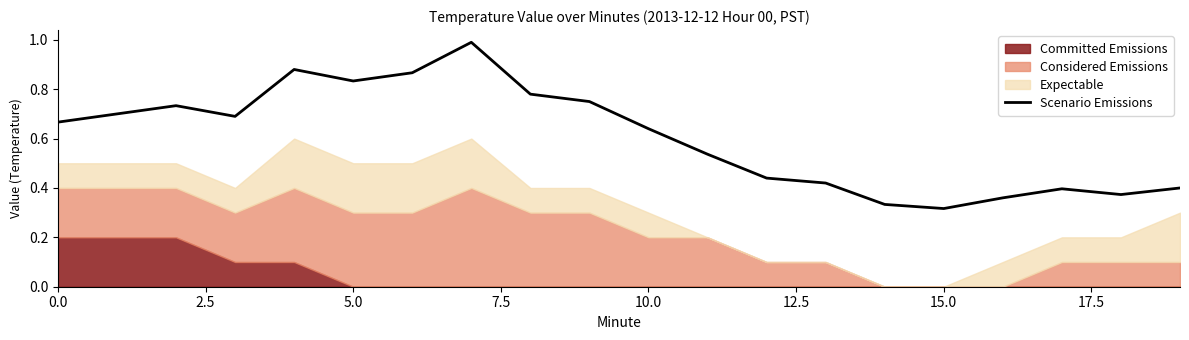

What is the sum of all values?

12.1